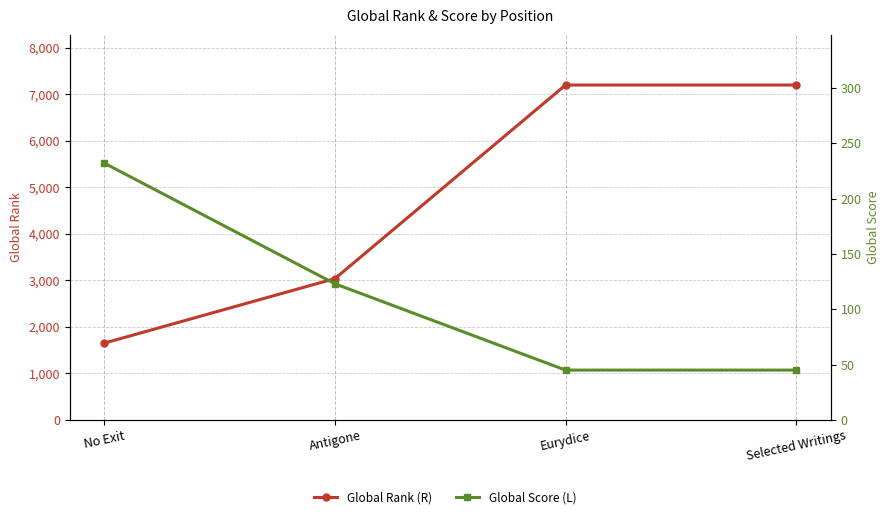

Is it true that Global Score (L) equals 212 at Antigone?

False